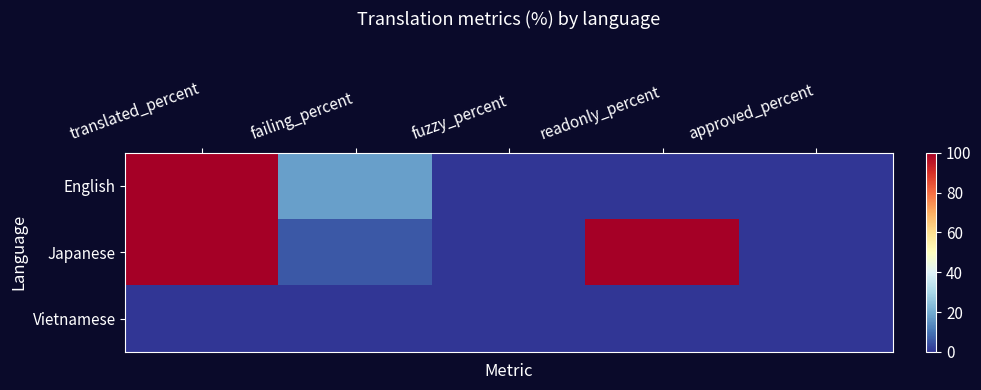

Between readonly_percent and approved_percent, which is larger?

readonly_percent